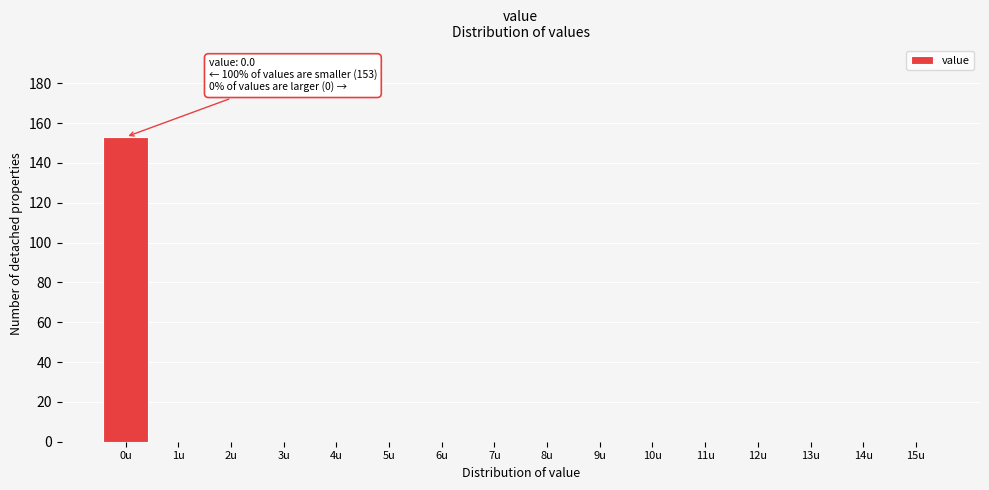

Reading left to right, list all the values displayed in this chart.

0u=153	1u=0	2u=0	3u=0	4u=0	5u=0	6u=0	7u=0	8u=0	9u=0	10u=0	11u=0	12u=0	13u=0	14u=0	15u=0